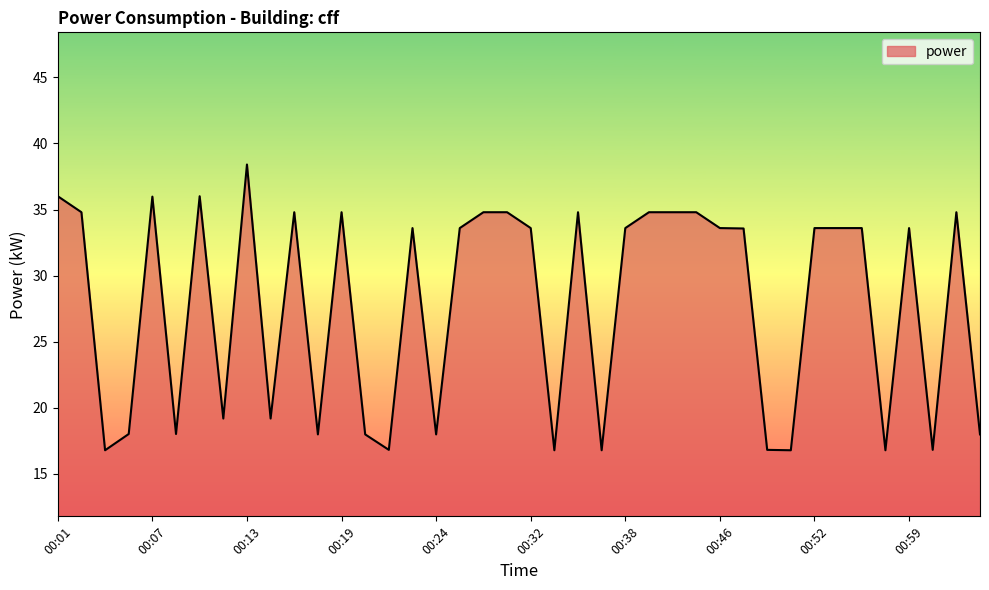

What is the difference between the maximum and minimum values?

21.6